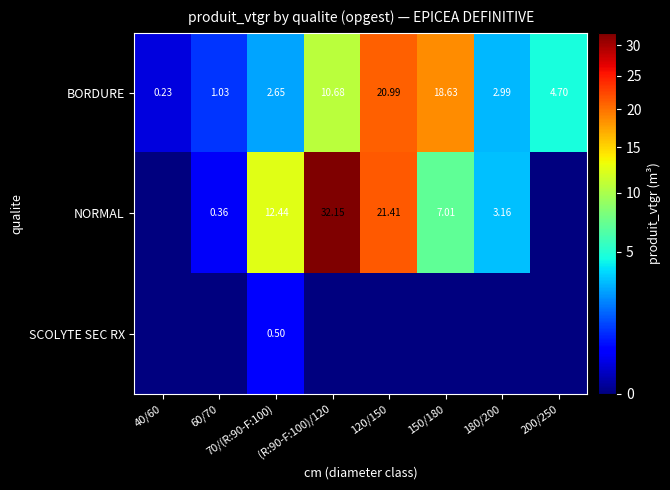

Is it true that NORMAL equals 12.4 at 70/(R:90-F:100)?

True